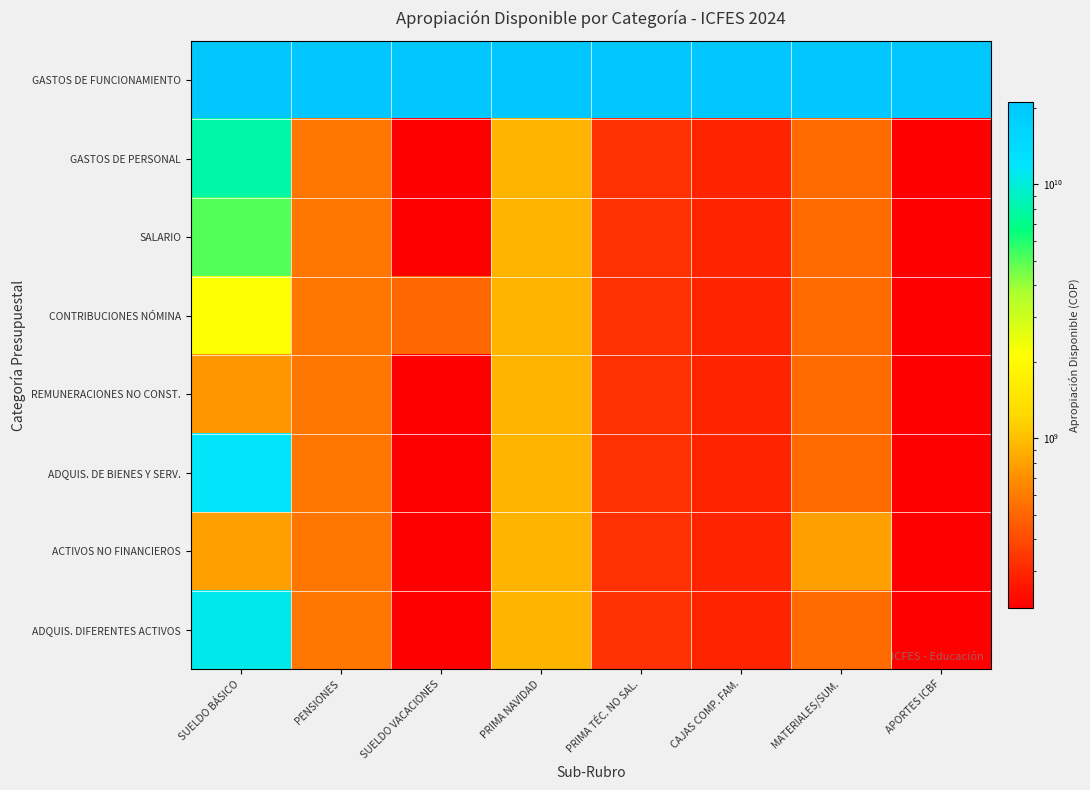

How many categories are shown in the chart?

8